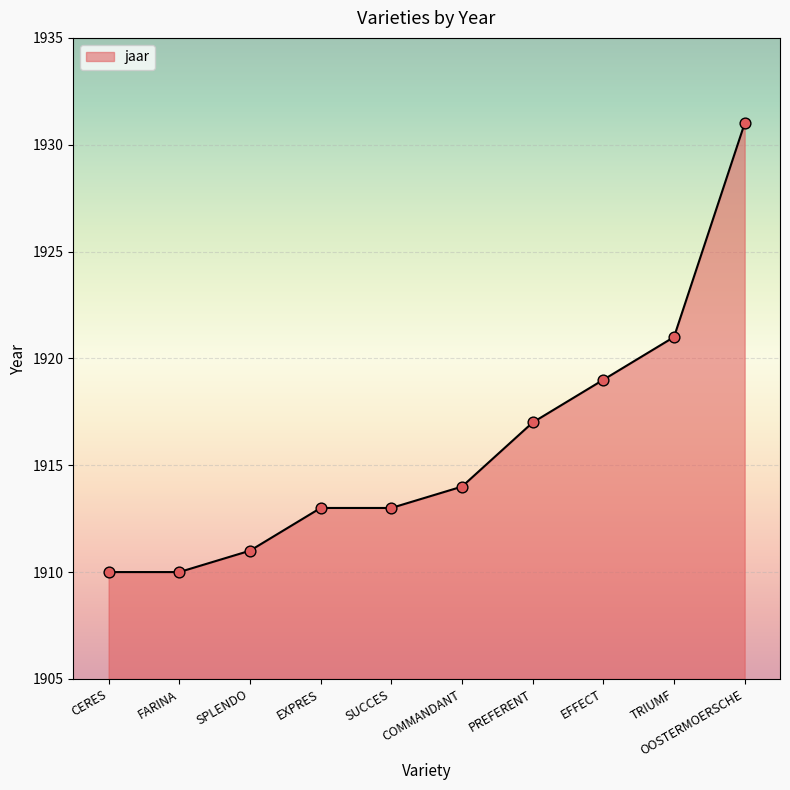

Between CERES and SPLENDO, which is larger?

SPLENDO